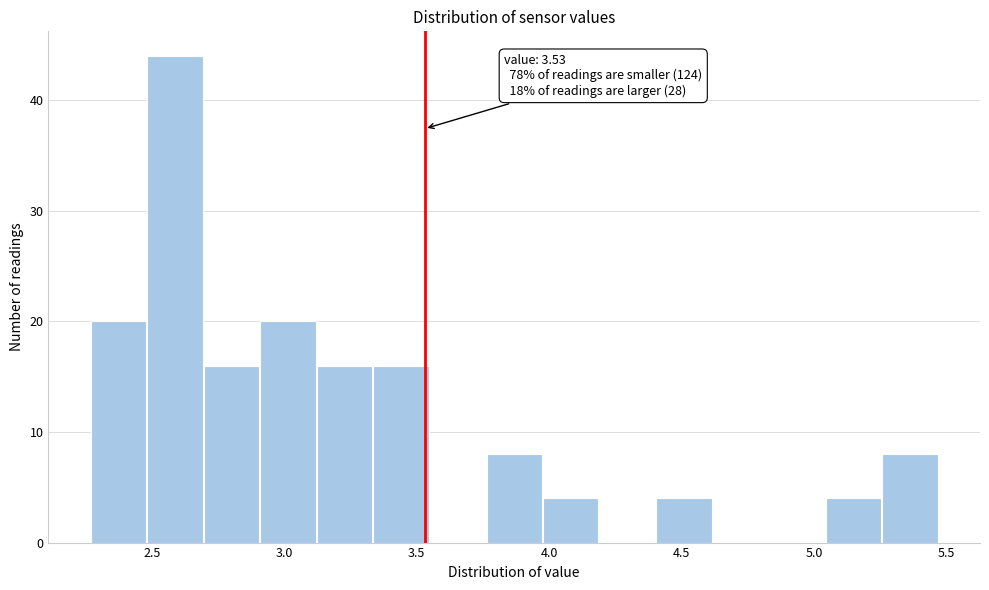

Which range on the x-axis has the tallest bar?

2.50 to 2.70